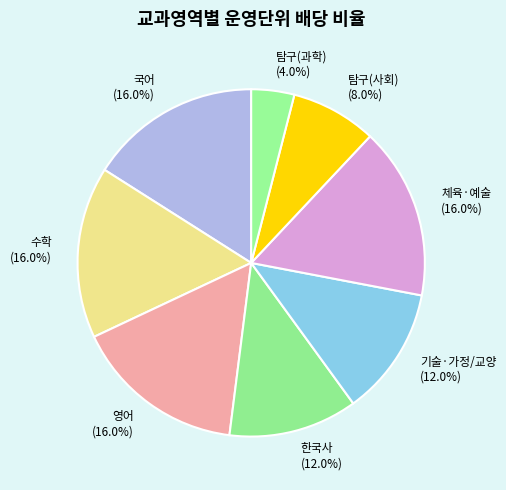

To the nearest percent, what percentage of the pie is 영어?

16%